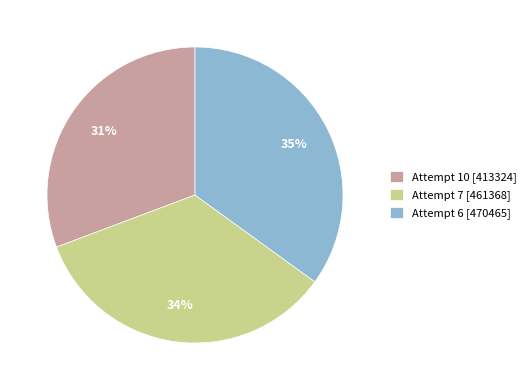

To the nearest percent, what percentage of the pie is Attempt 7?

34%